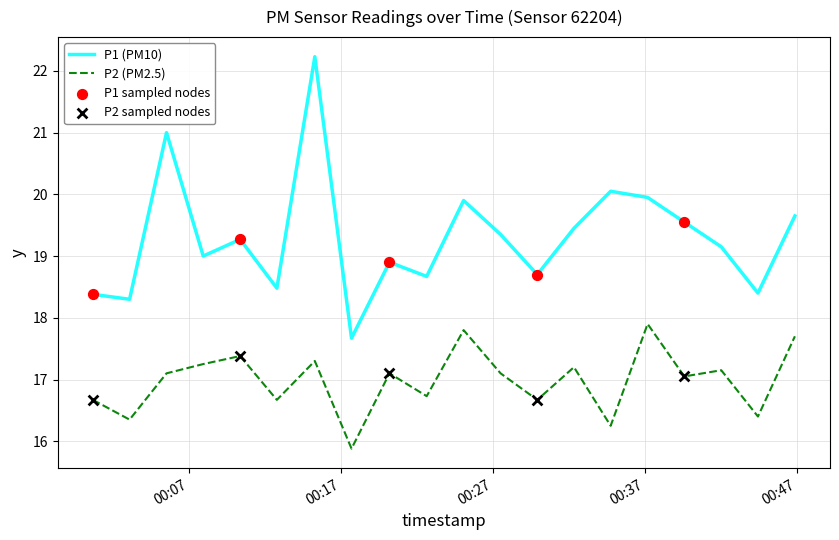

What is the minimum value shown in the chart?

15.9